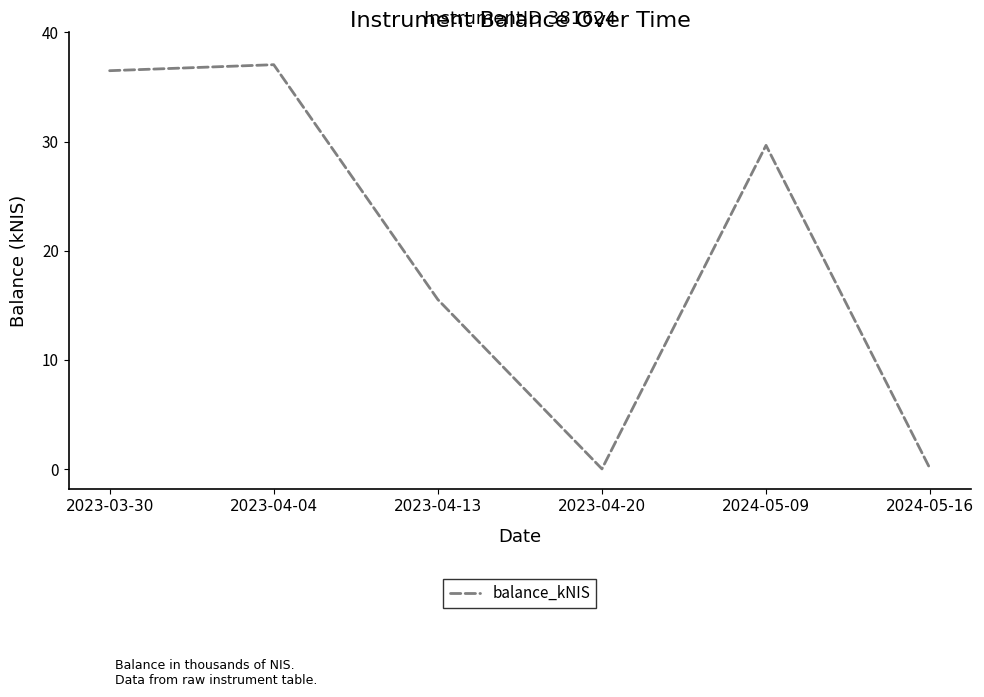

How many distinct data groups are displayed?

1